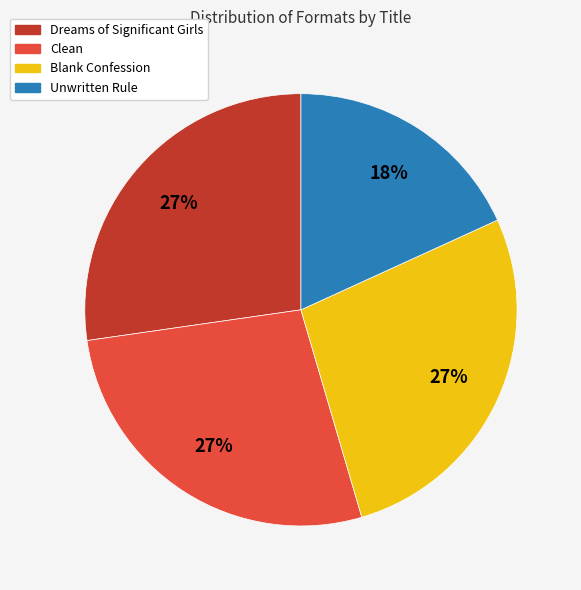

What is the smallest slice in the pie chart?

Unwritten Rule